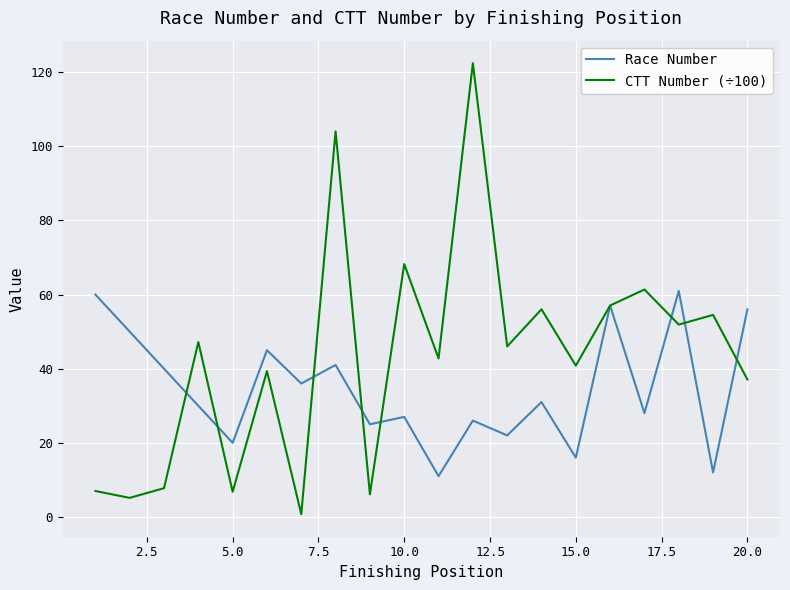

Which series ends up on top after the final intersection of CTT Number (÷100) and Race Number?

Race Number